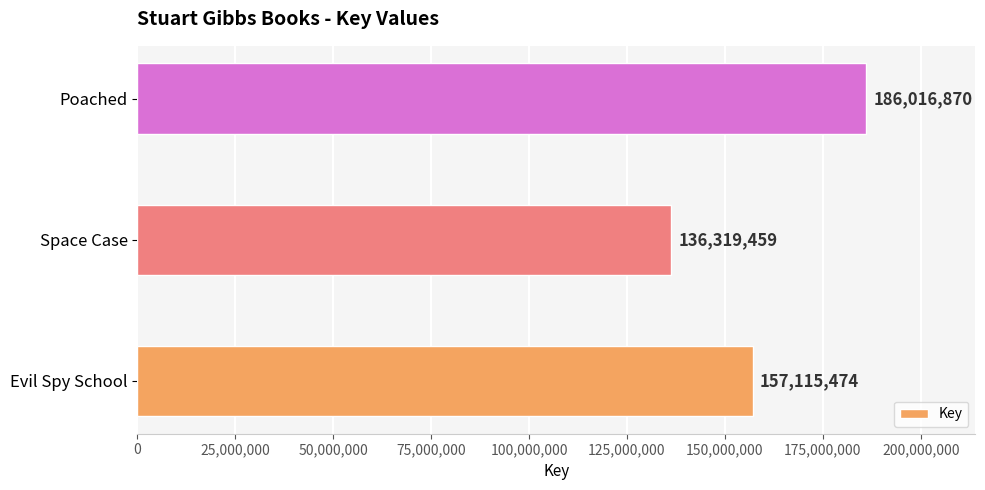

List the labels in order of value, smallest first.

Space Case, Evil Spy School, Poached